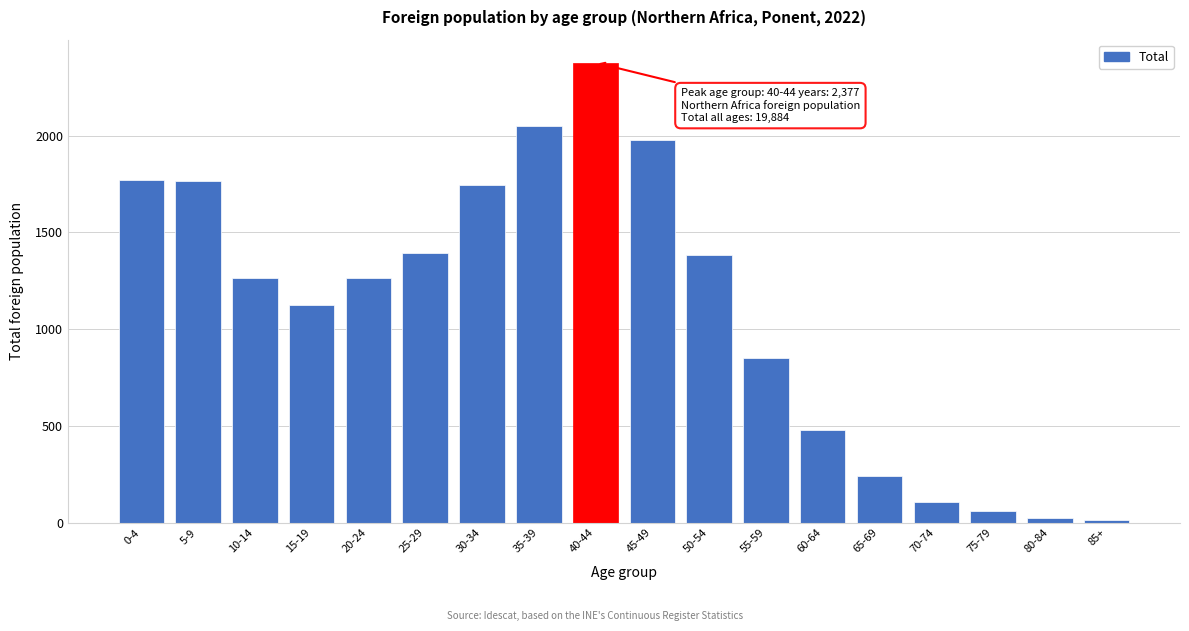

The chart shows a value of 622 at 50-54. True or false?

False